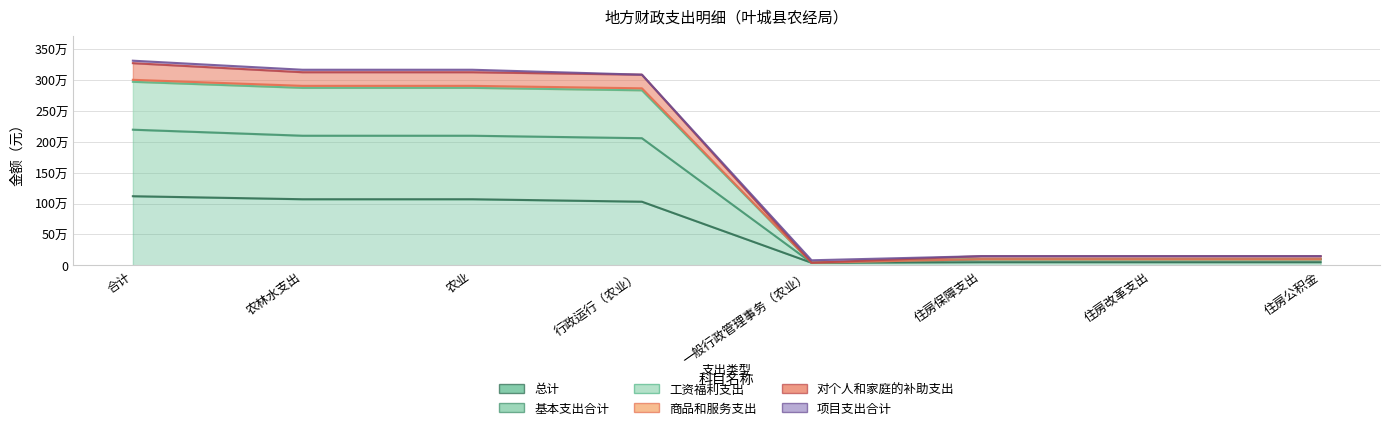

What is the label of the 6th point from the right?

农业